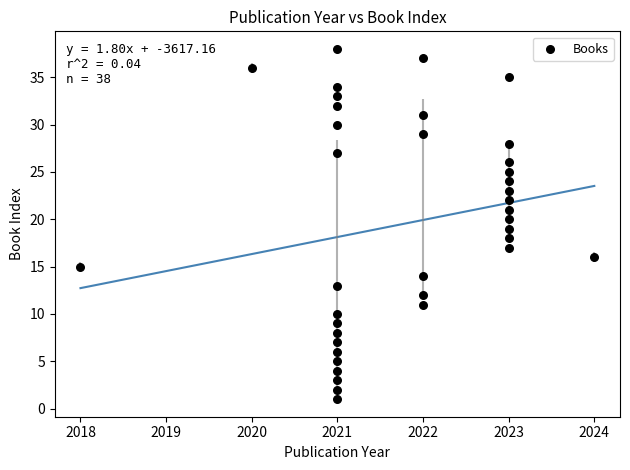

What is the range of X values (max minus min)?

6